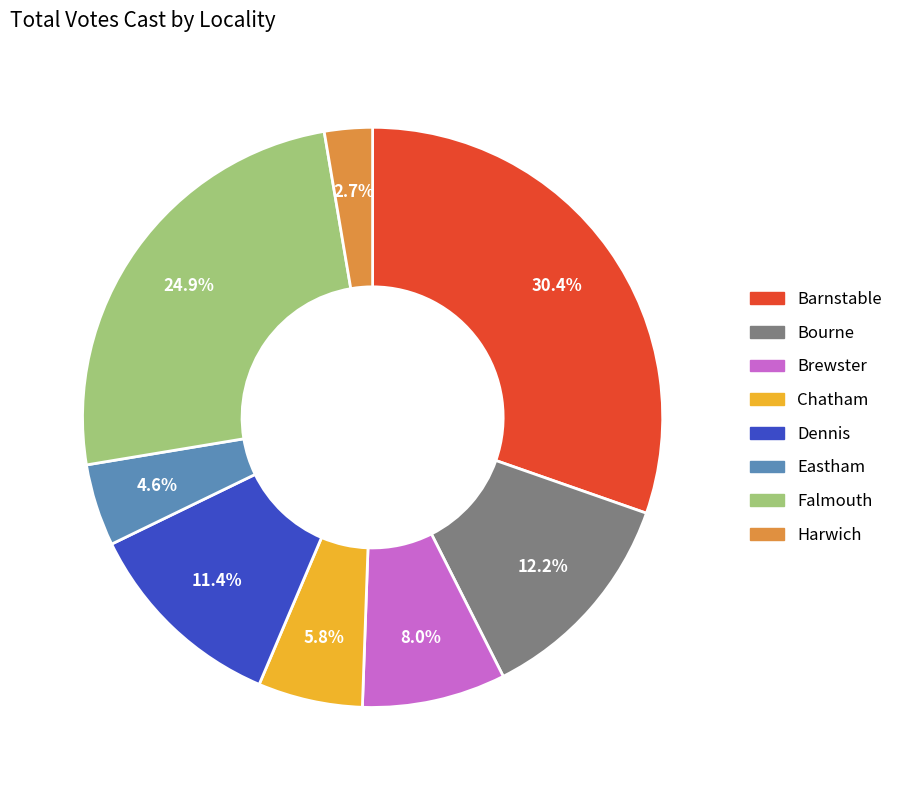

Is there any slice that represents more than half of the pie?

No